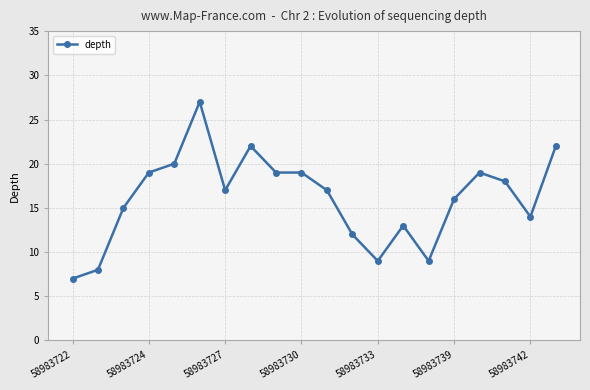

True or false: there are more than 2 points higher than both neighbors.

True